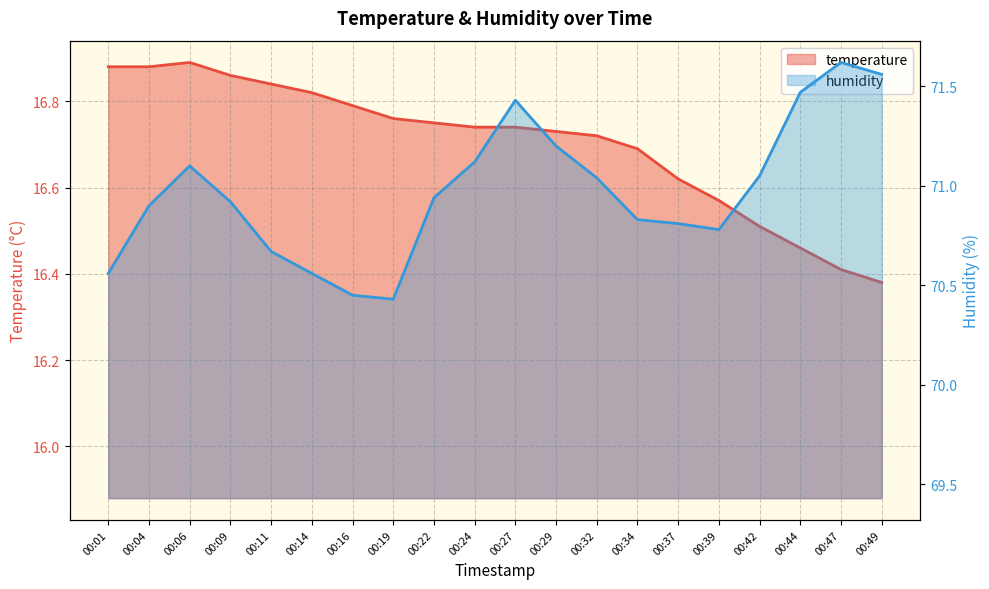

At which category is the sum across all series the highest?

00:27